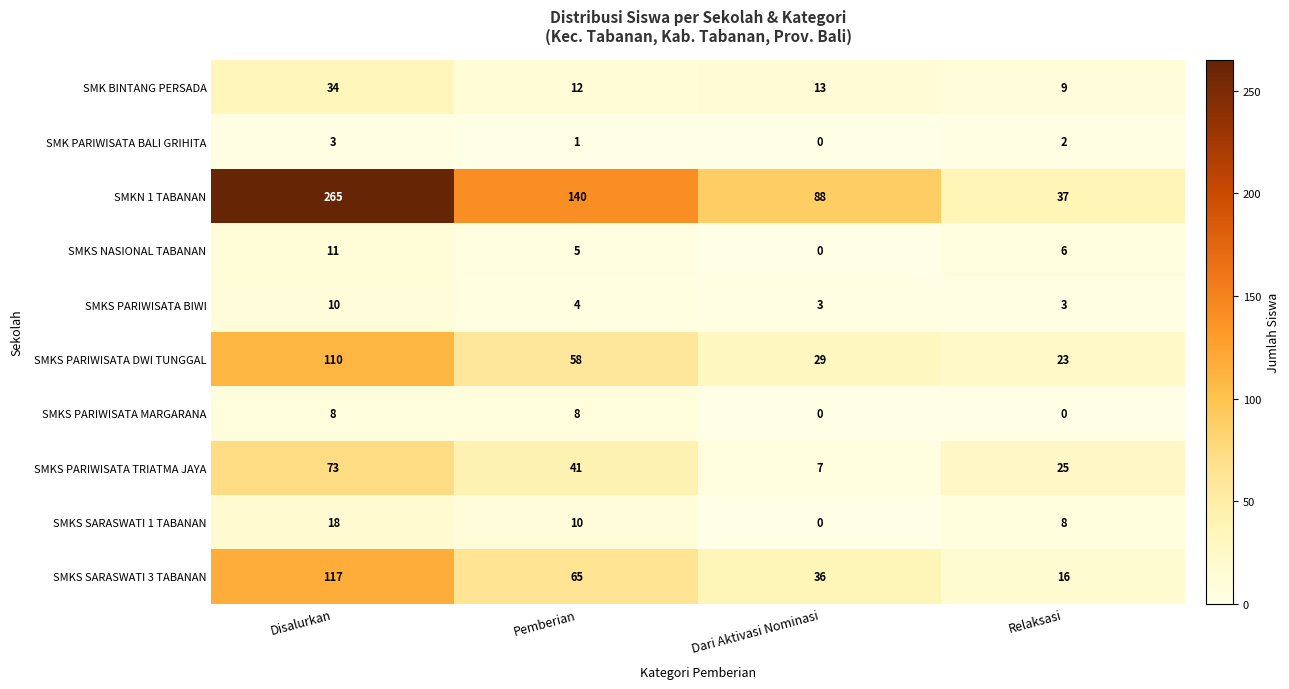

At which category is the sum across all series the highest?

Disalurkan